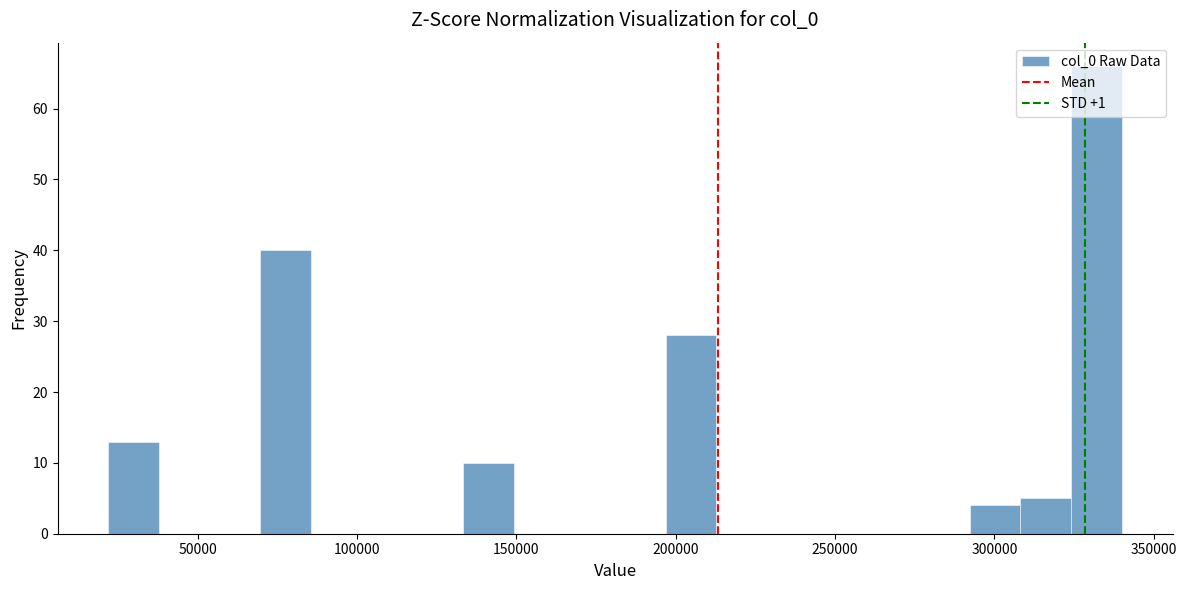

Read against the x-axis, roughly where is the centre of the tallest bar?

330000